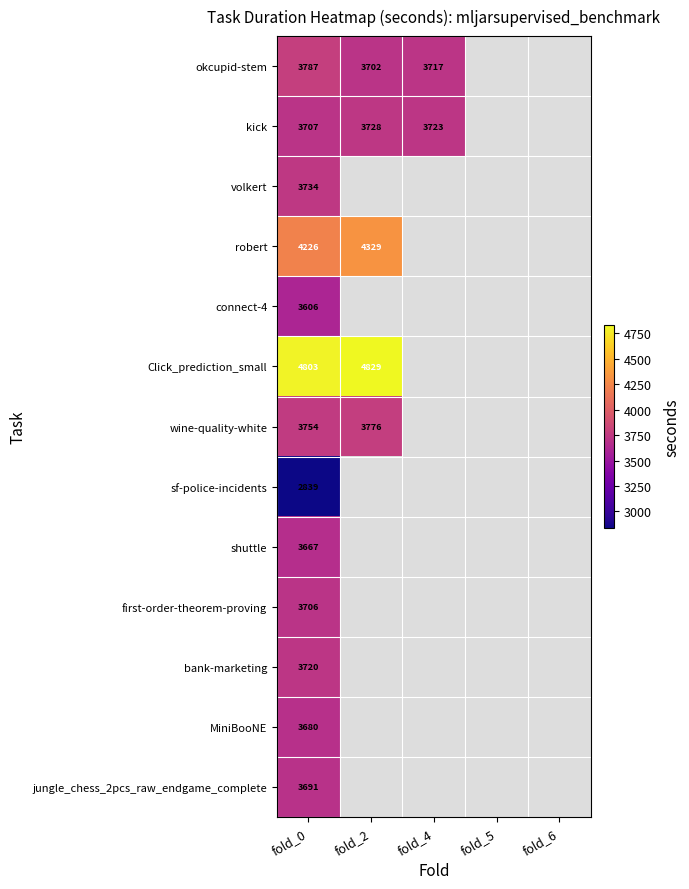

What is the maximum value shown in the chart?

4829.2